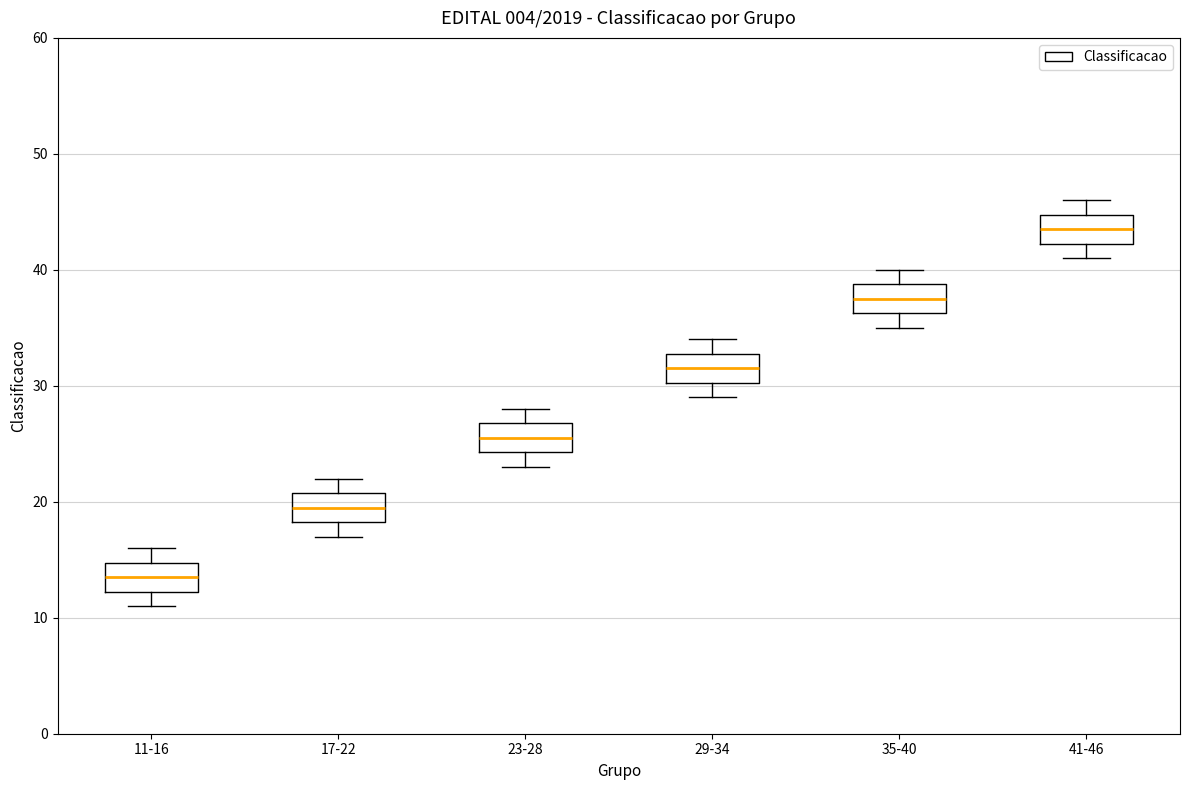

Reading left to right, transcribe this box plot: for each box, give where its median line is, the range the box spans, and where its two whiskers end, as read against the y-axis. The values are not printed on the chart, so give them approximately, as read against the axis.

11-16: median 14, box 12 to 15, whiskers 11 to 16
17-22: median 20, box 18 to 21, whiskers 17 to 22
23-28: median 26, box 24 to 27, whiskers 23 to 28
29-34: median 32, box 30 to 33, whiskers 29 to 34
35-40: median 38, box 36 to 39, whiskers 35 to 40
41-46: median 44, box 42 to 45, whiskers 41 to 46